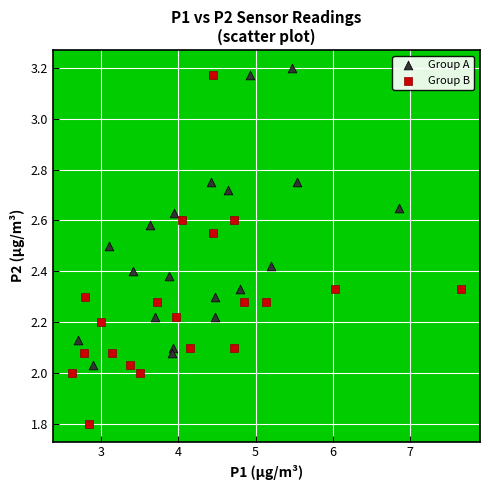

What are all the series names shown in the legend?

Group A, Group B